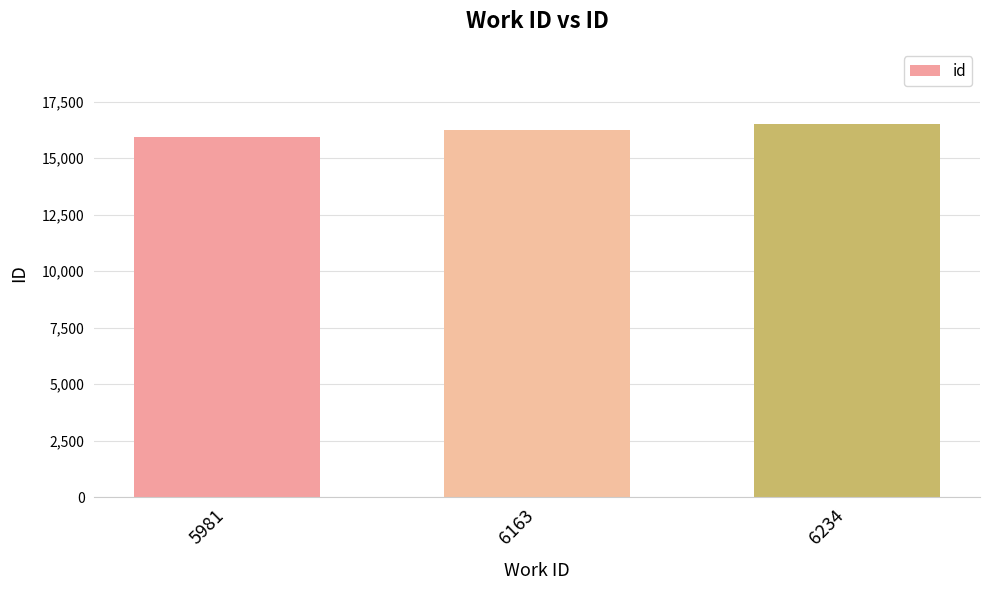

How many values are between 15920 and 16524?

3